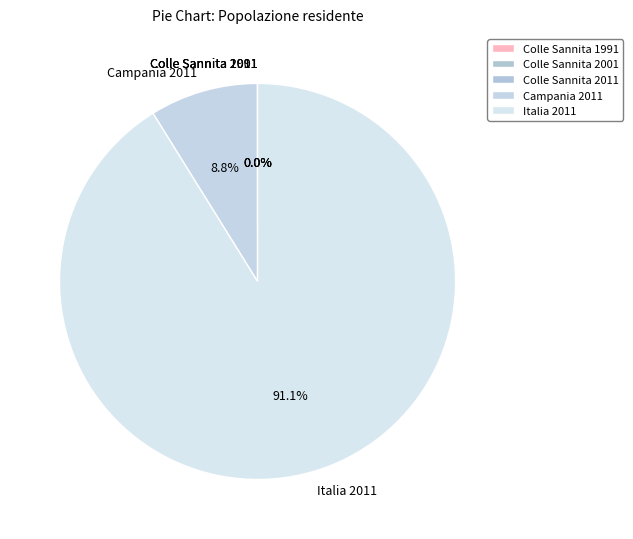

To the nearest percent, what is the average slice percentage?

20%